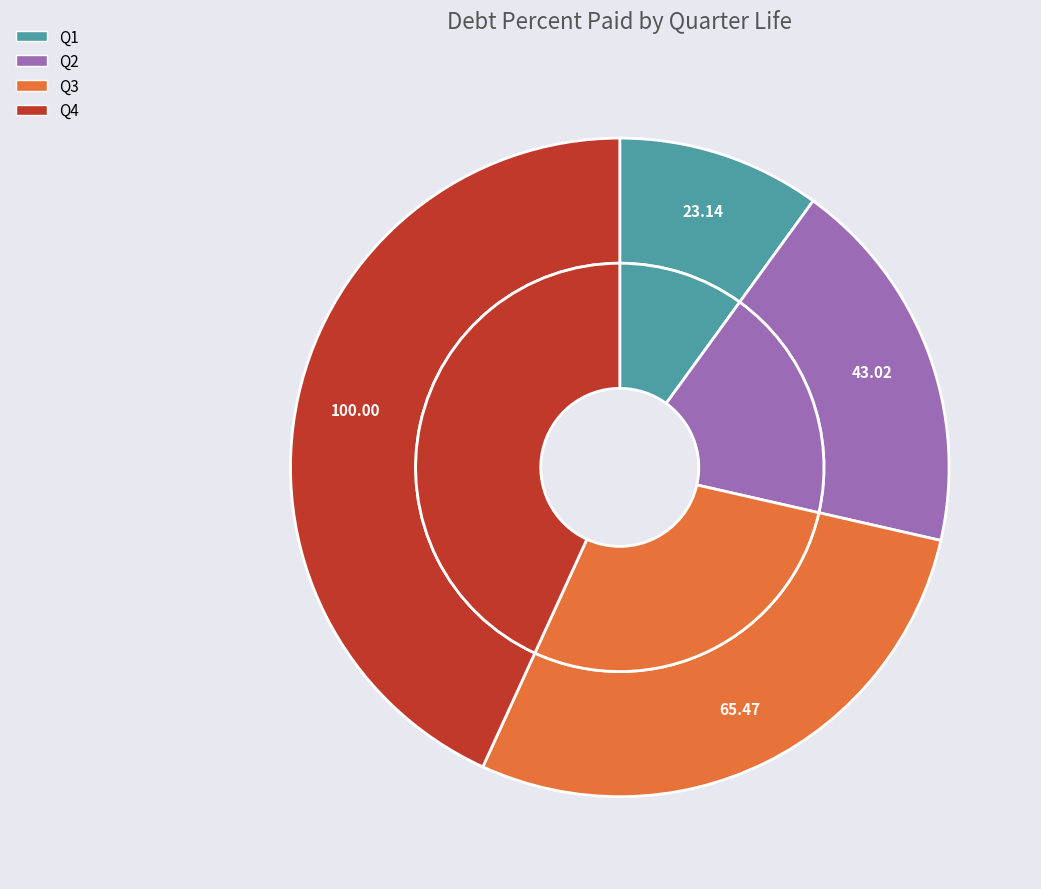

Does any single category account for the majority?

No